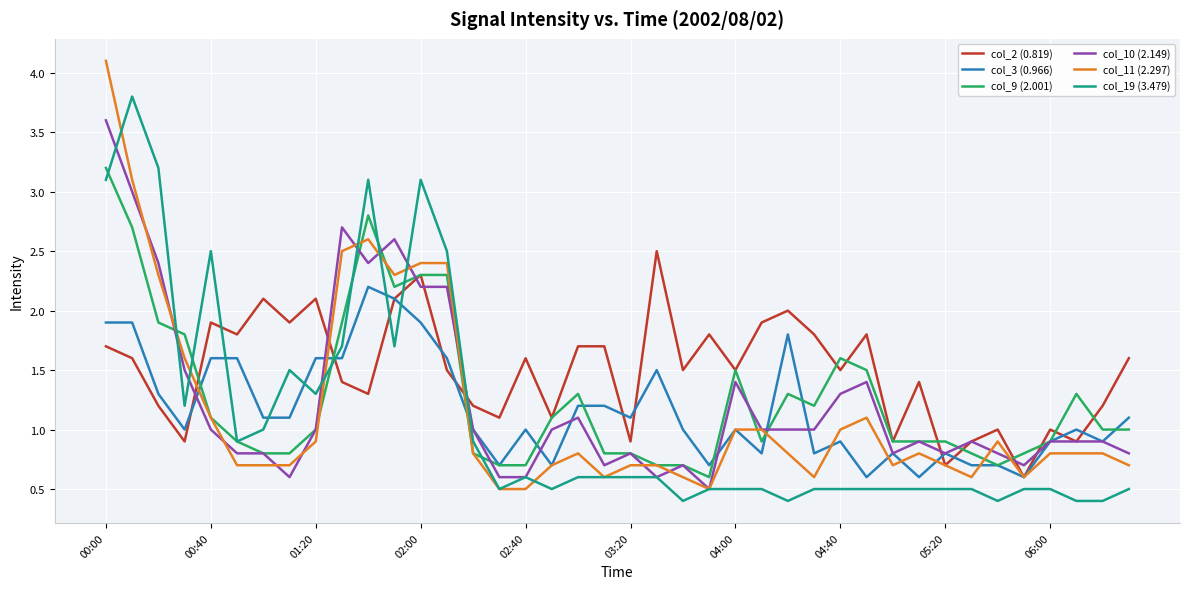

Which series has the largest total across all categories?

col_2 (0.819)